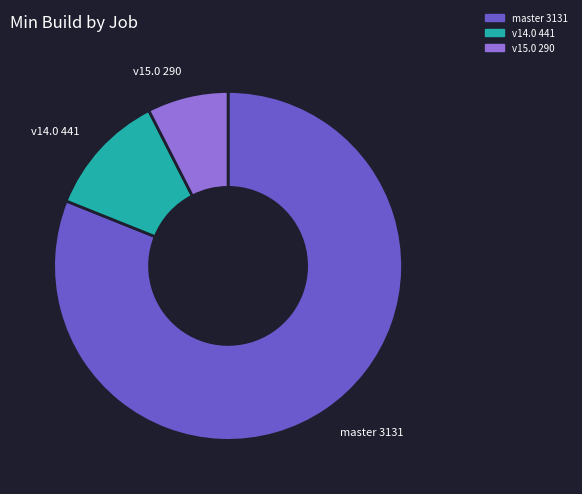

What is the smallest slice in the pie chart?

v15.0 290